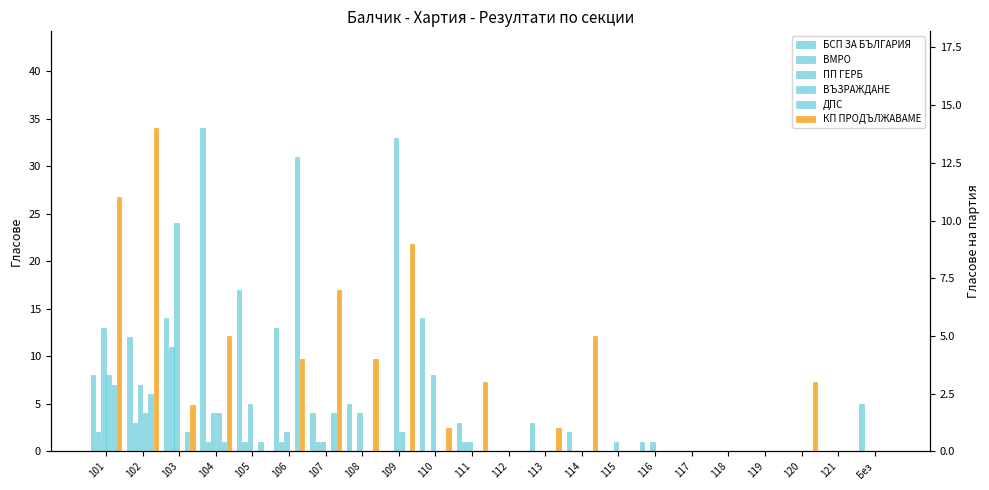

How many bars are there in each group?

6